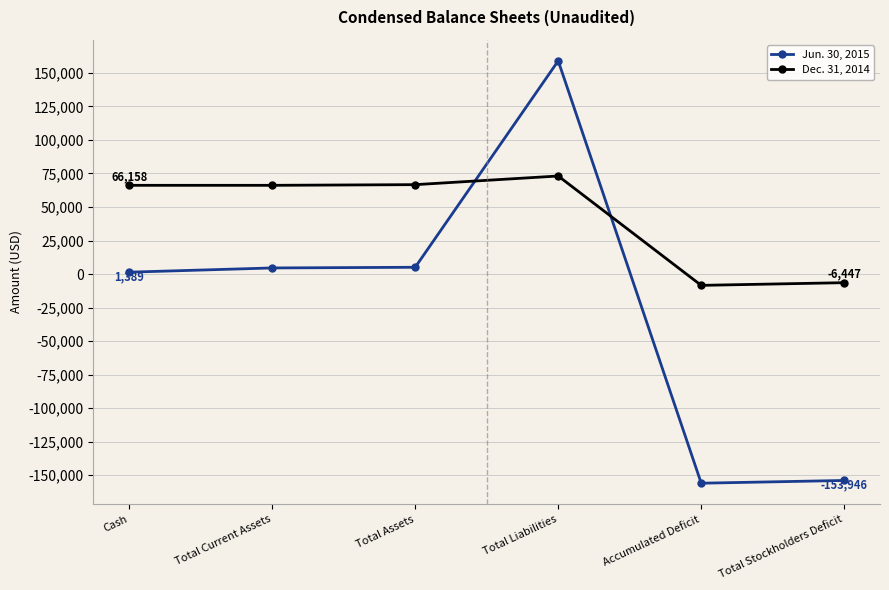

Where do Jun. 30, 2015 and Dec. 31, 2014 first cross each other?

Total Assets and Total Liabilities